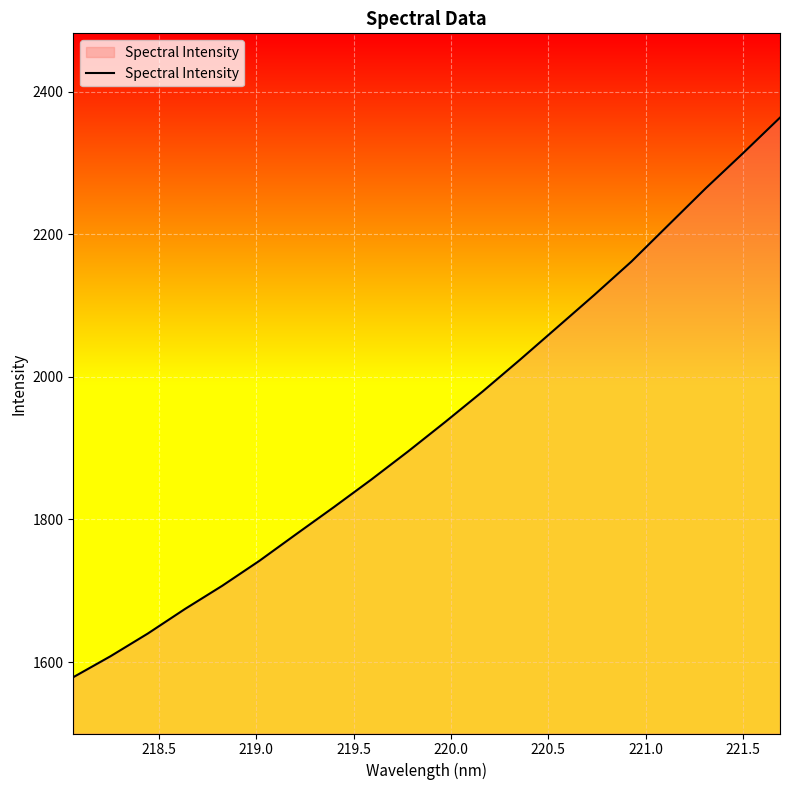

What is the difference between the maximum and minimum values?

784.5